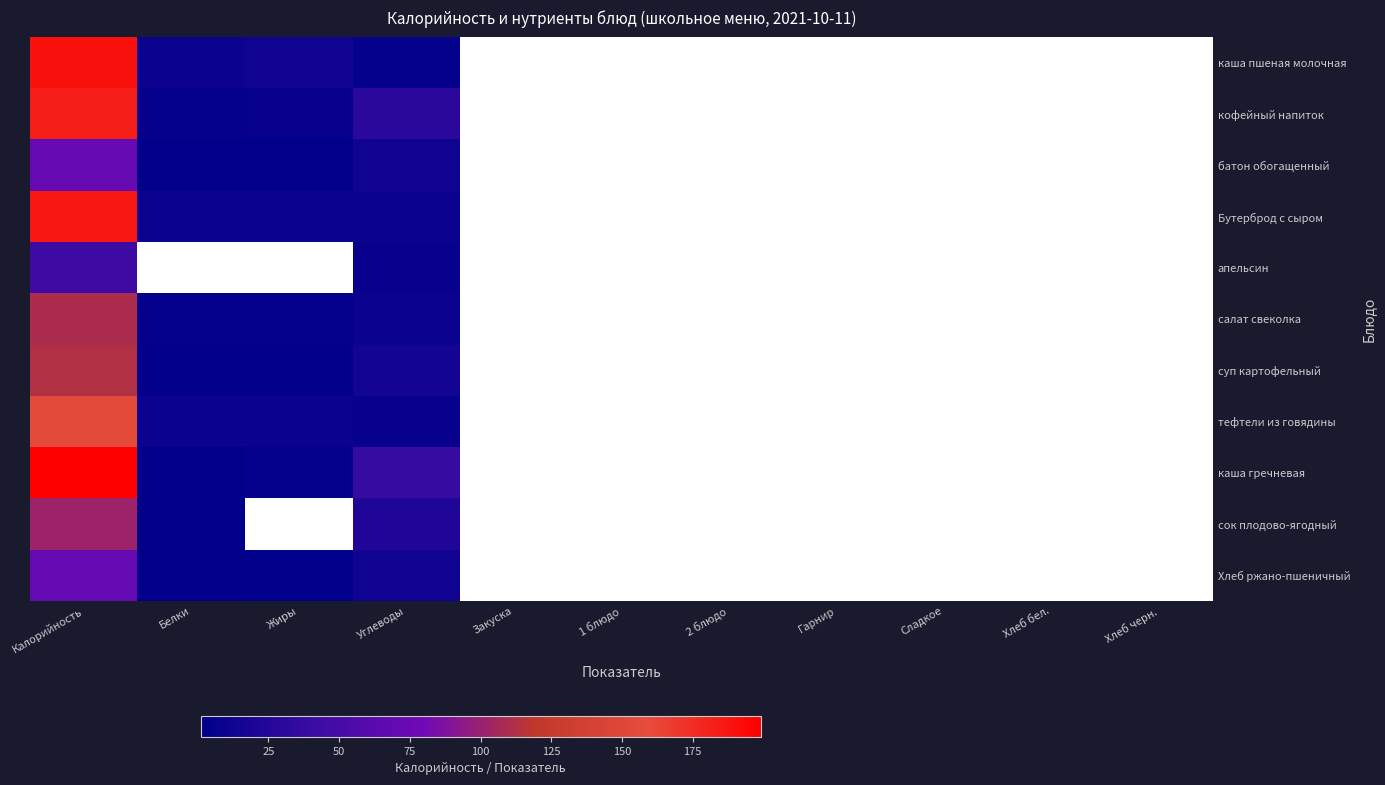

At which category is the sum across all series the highest?

Калорийность